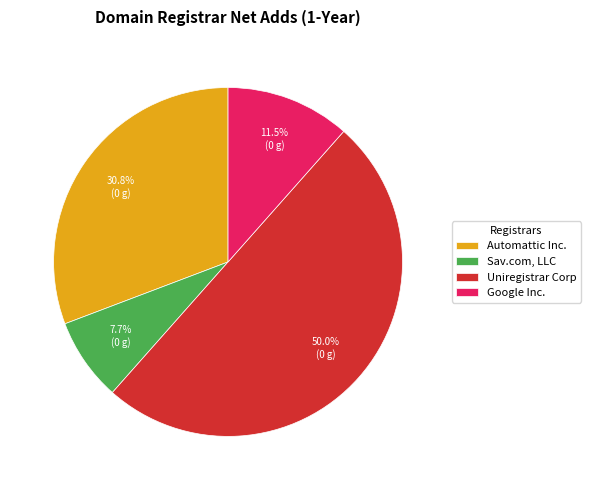

What is the largest slice in the pie chart?

Uniregistrar Corp